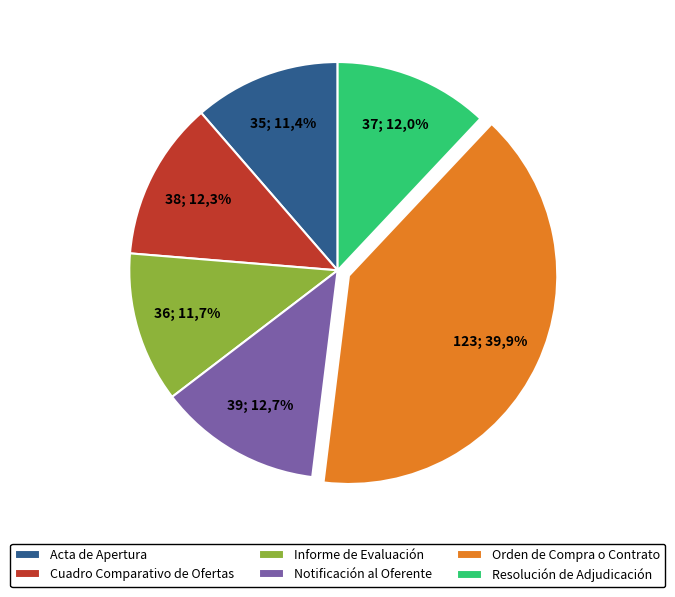

Rank the categories by value from highest to lowest.

Orden de Compra o Contrato, Notificación al Oferente, Cuadro Comparativo de Ofertas, Resolución de Adjudicación, Informe de Evaluación, Acta de Apertura